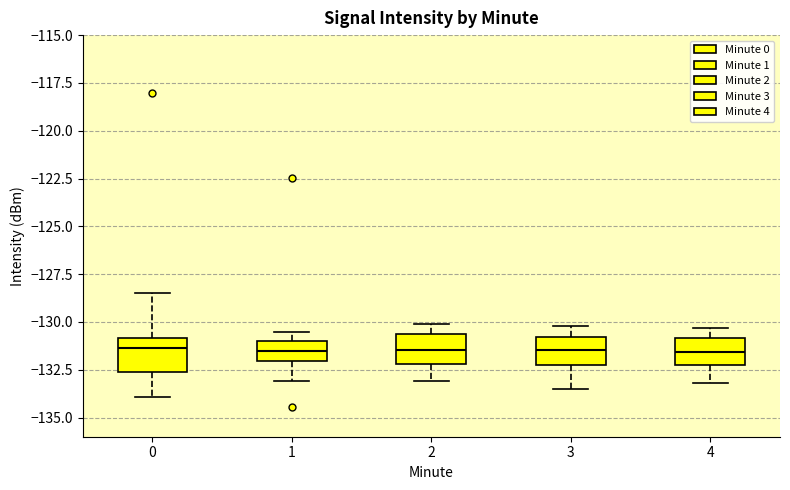

Reading left to right, read every box against the y-axis: the position of its median line, the range the box covers, and the ends of its whiskers. The values are not printed on the chart, so give them approximately, as read against the axis.

0: median -131.5, box -132.5 to -131.0, whiskers -134.0 to -128.5
1: median -131.5, box -132.0 to -131.0, whiskers -133.0 to -130.5
2: median -131.5, box -132.0 to -130.5, whiskers -133.0 to -130.0
3: median -131.5, box -132.5 to -131.0, whiskers -133.5 to -130.0
4: median -131.5, box -132.5 to -131.0, whiskers -133.0 to -130.5